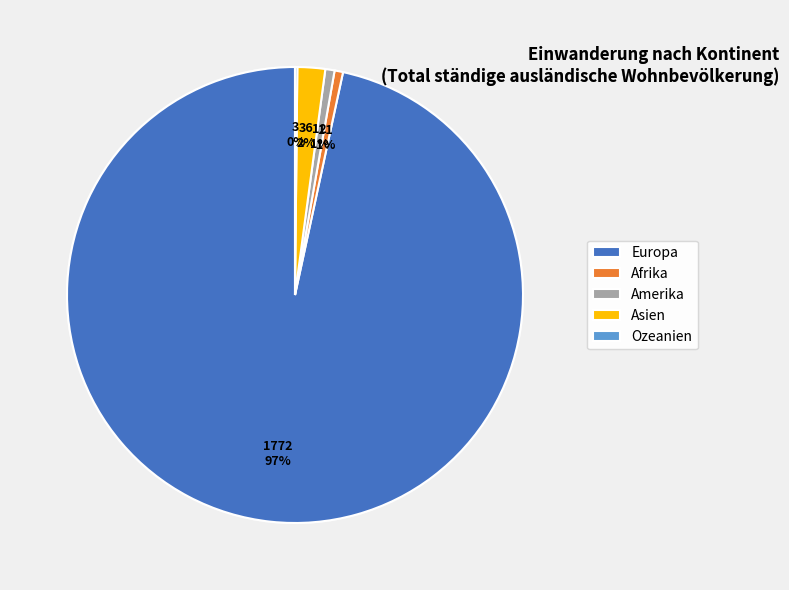

The Amerika slice represents 10% of the pie. True or false?

False